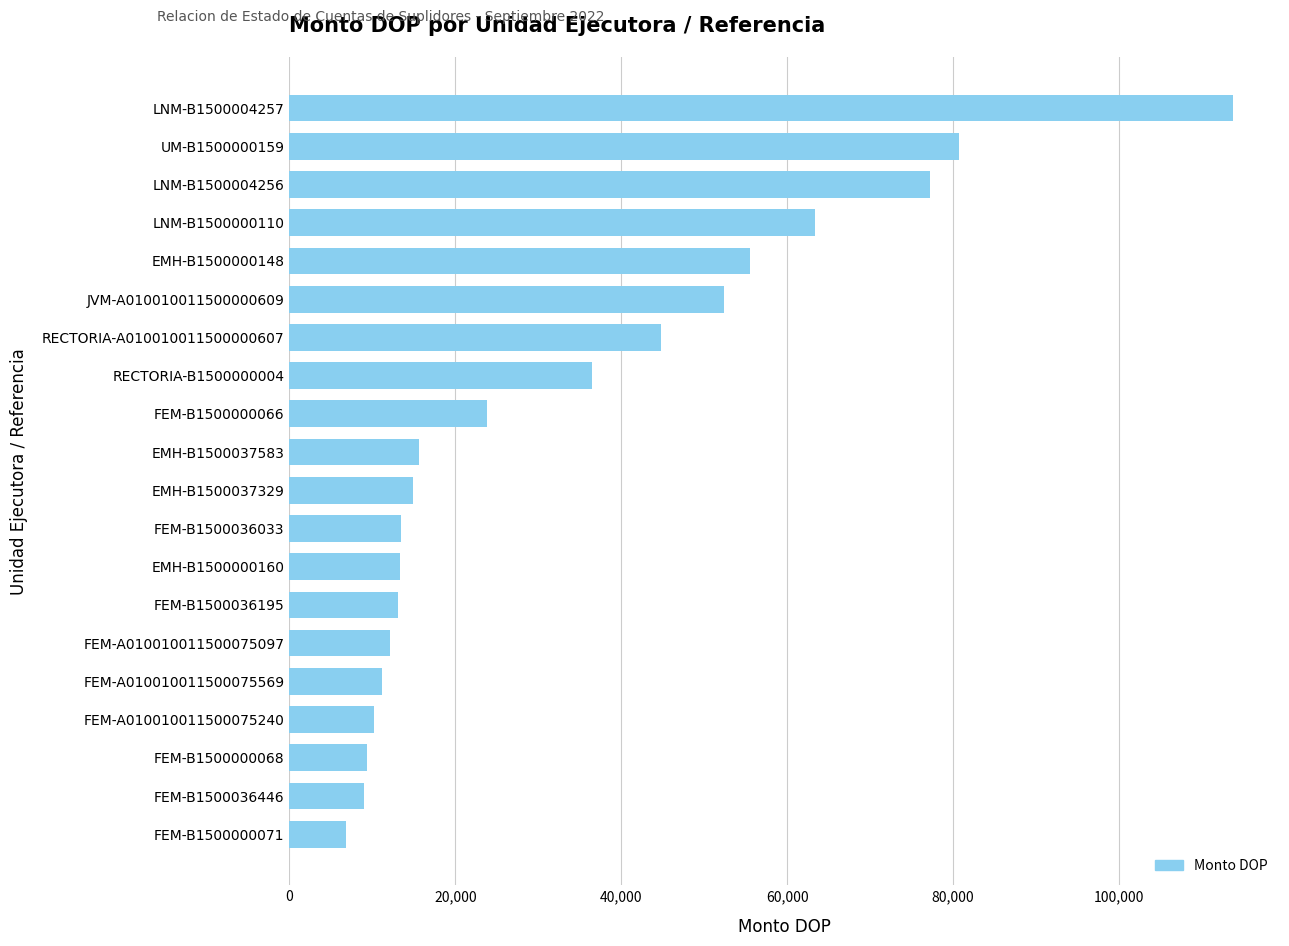

True or false: the data shows 14885.0 at EMH-B1500037329.

True